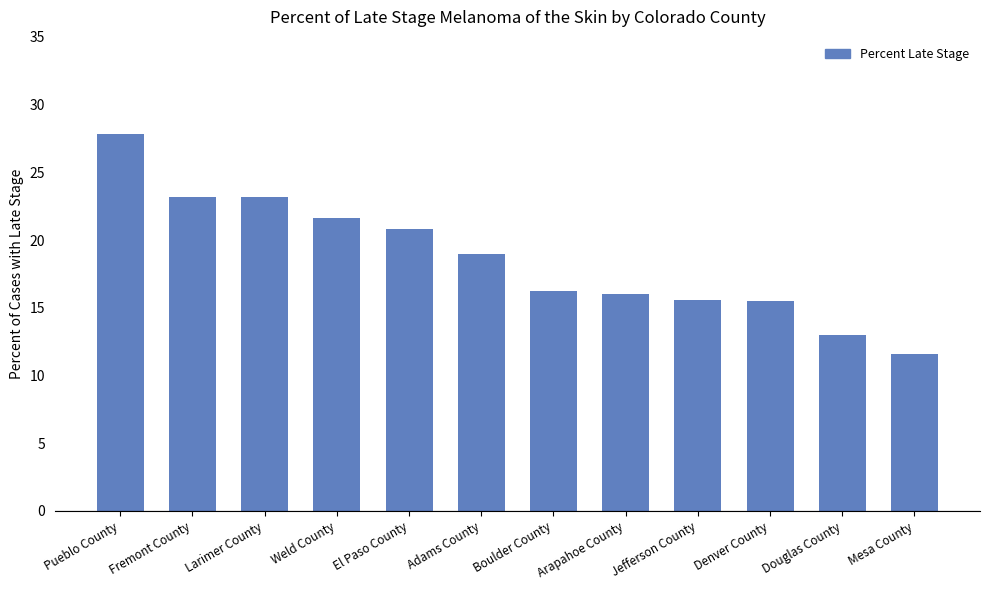

What is the sum of all values?

223.5